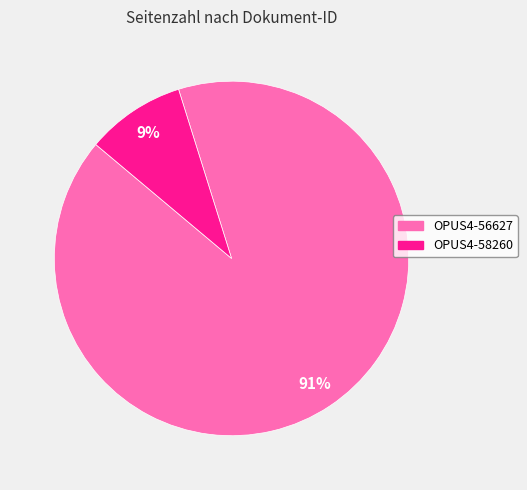

Which category accounts for the majority?

OPUS4-56627